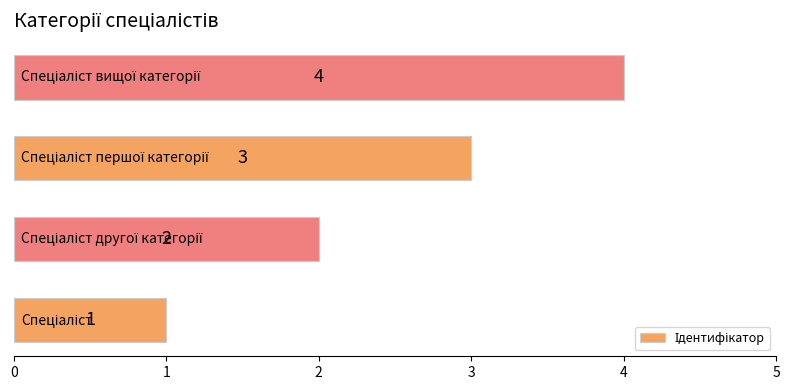

What is the difference between the maximum and minimum values?

3